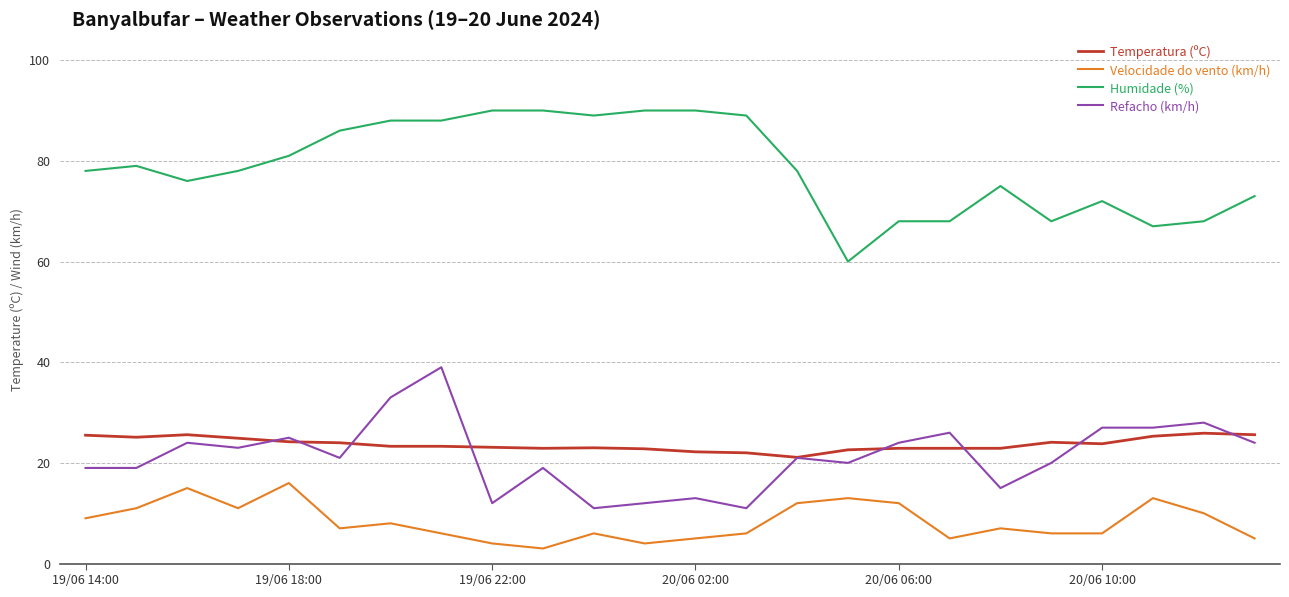

True or false: Velocidade do vento (km/h) and Refacho (km/h) intersect in this chart.

False